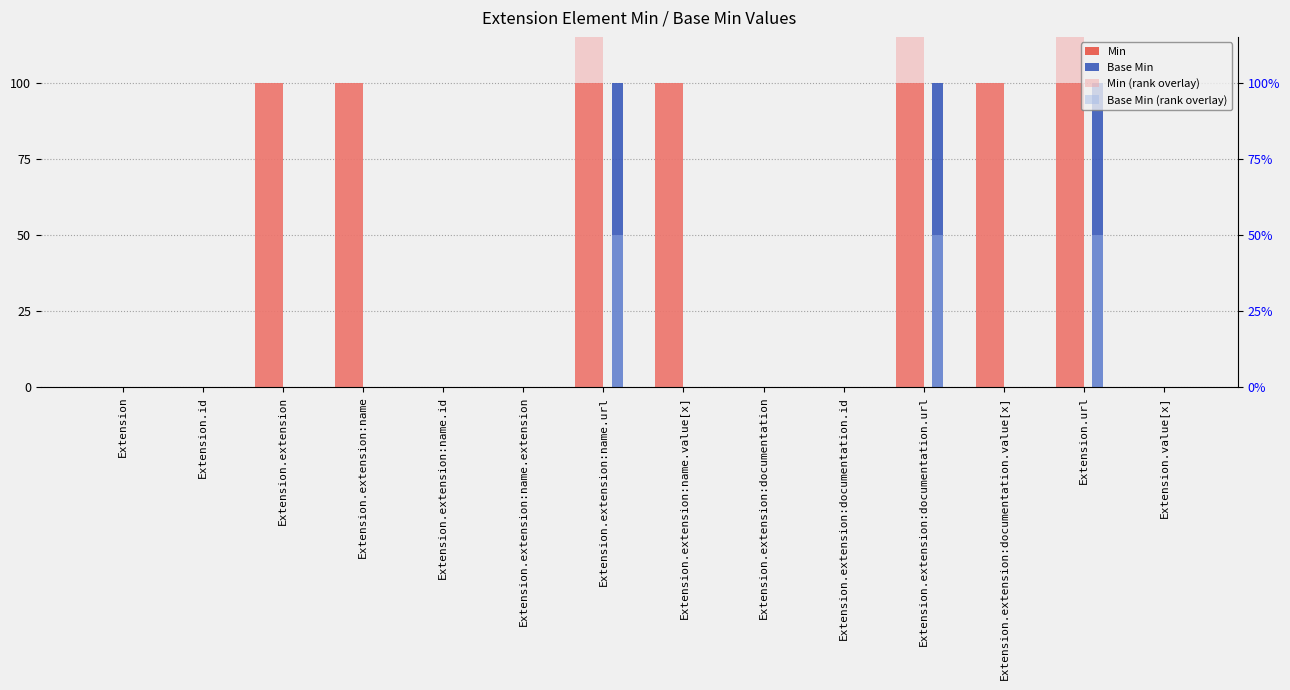

What are all the series names shown in the legend?

Min, Base Min, Min (rank overlay), Base Min (rank overlay)